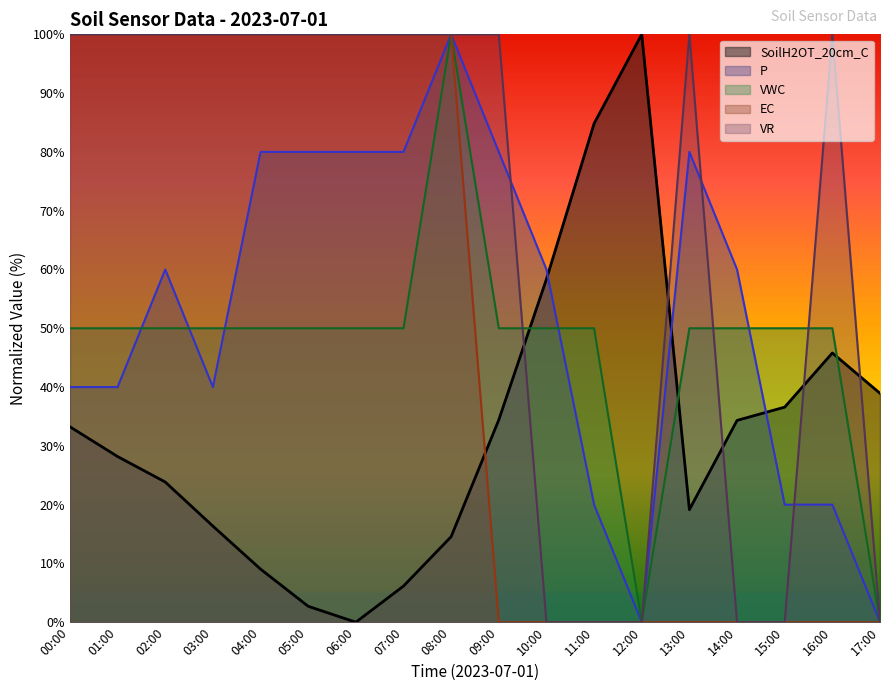

How many interior local peaks does the VR series have?

2